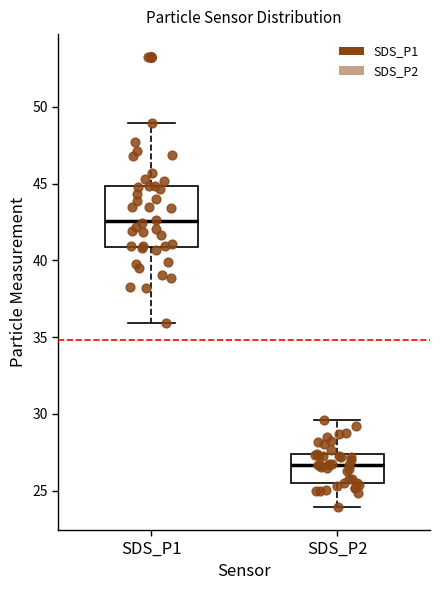

Where does the median line of the box for SDS_P2 sit on the y-axis? The values are not printed on the chart, so give them approximately, as read against the axis.

26.5